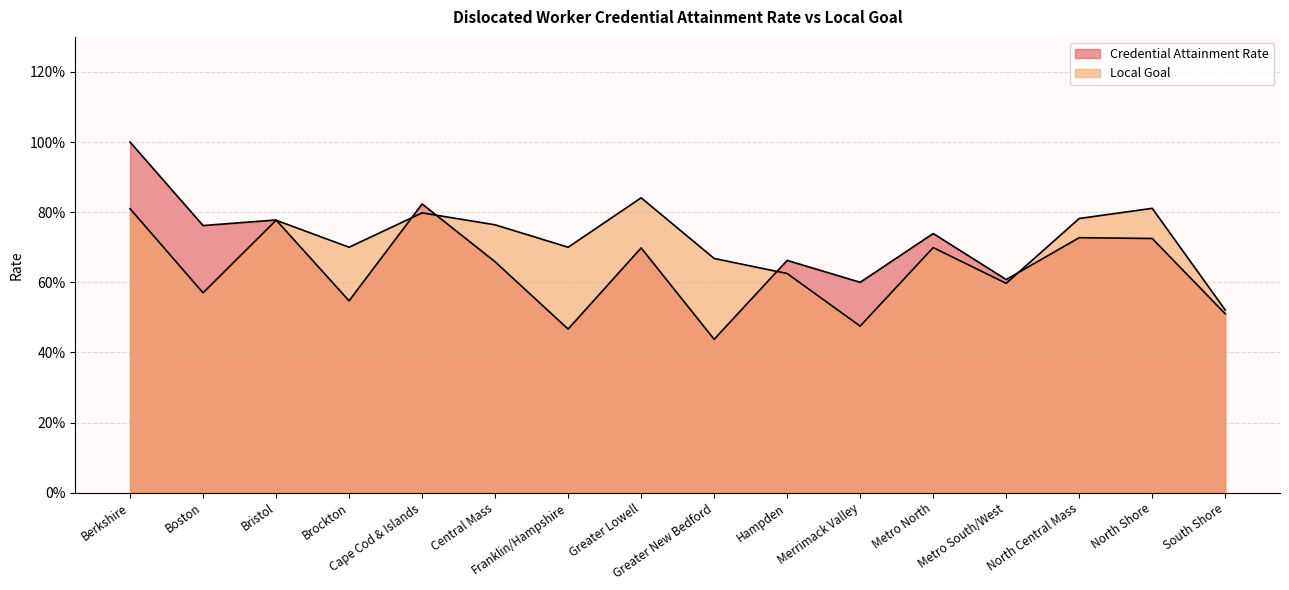

The Credential Attainment Rate series shows 0.7 at North Shore. True or false?

True